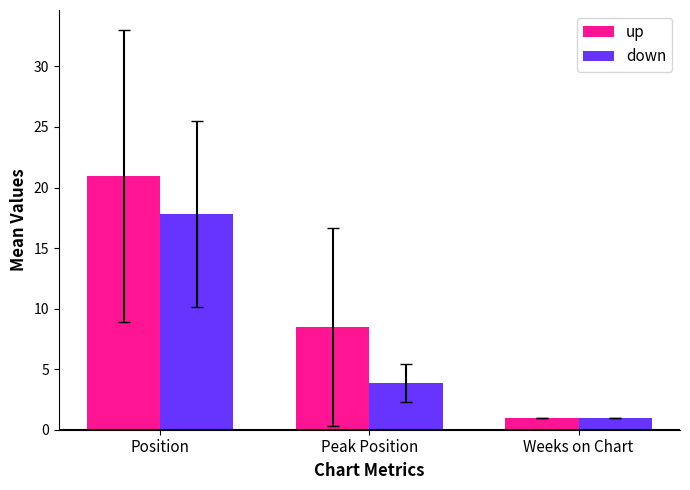

What are all the series names shown in the legend?

up, down